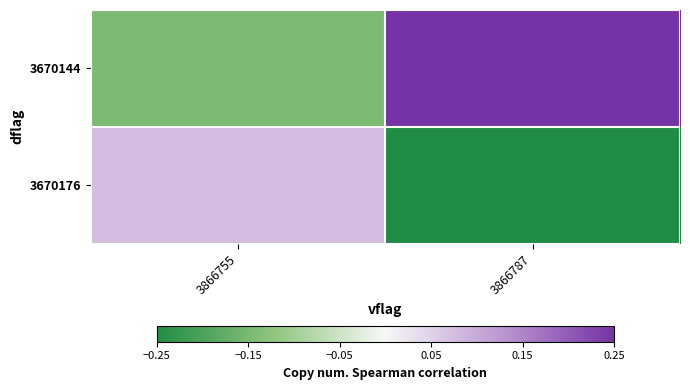

Which series has the largest range (max minus min)?

3670144